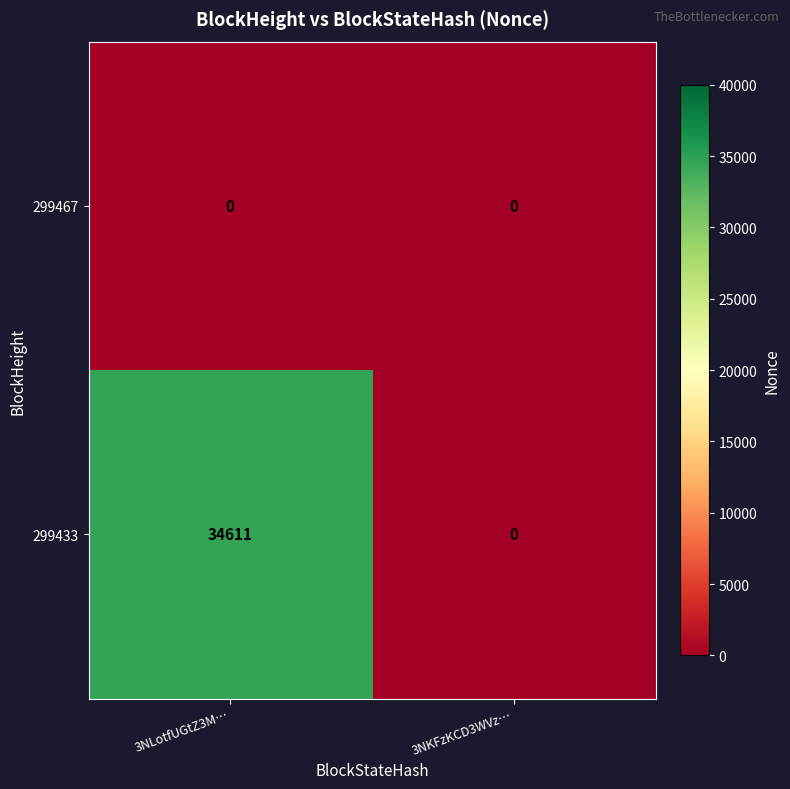

Reading right to left, extract all data points from this chart.

299467: 0	0
299433: 0	34611